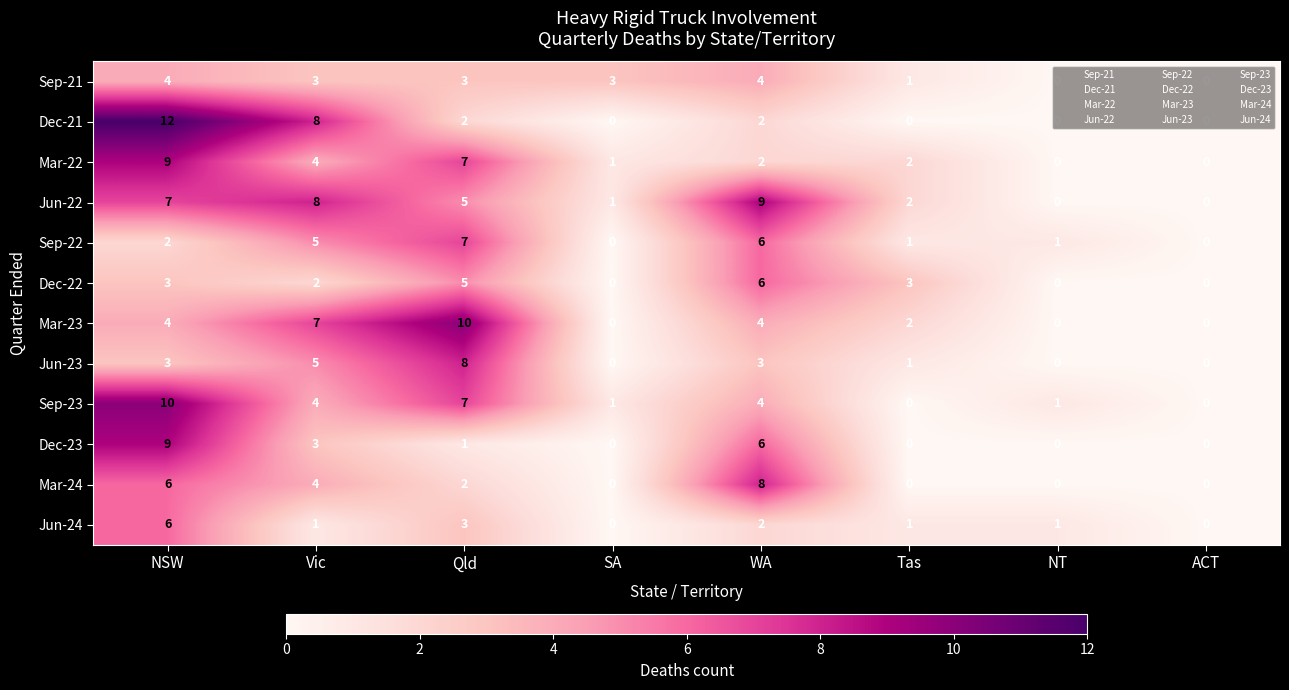

How many data points does each series have?

8